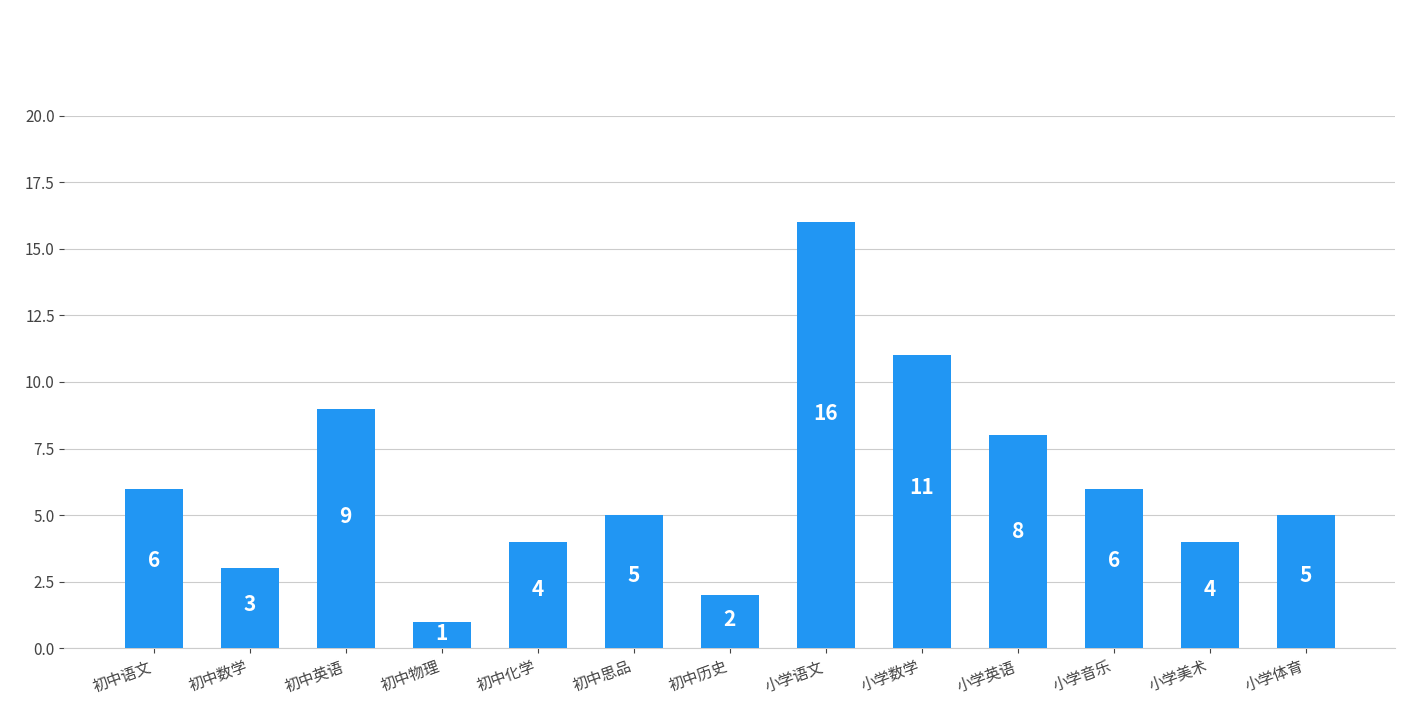

Is it true that the value at 小学音乐 is 6?

True